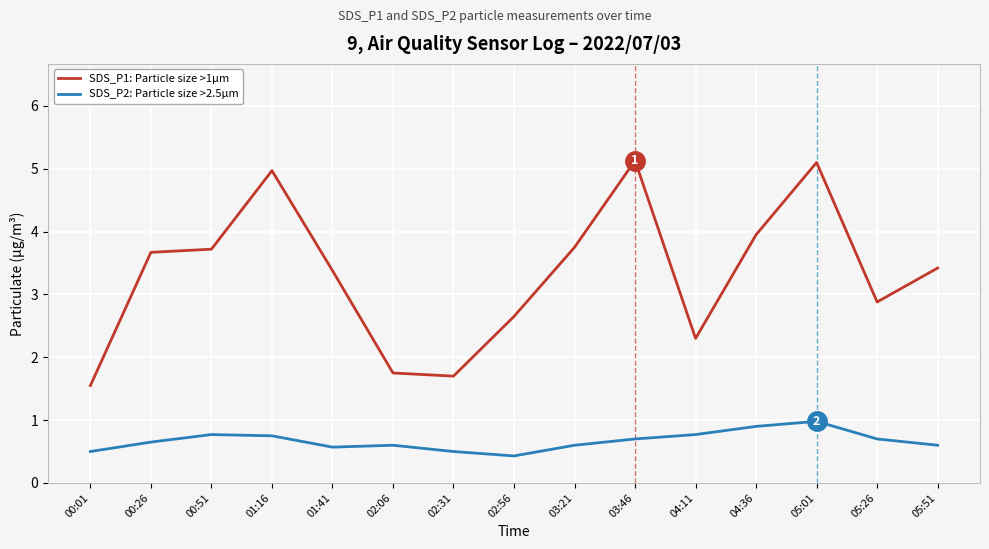

List the series in order of their peak value, highest first.

SDS_P1: Particle size >1µm, SDS_P2: Particle size >2.5µm